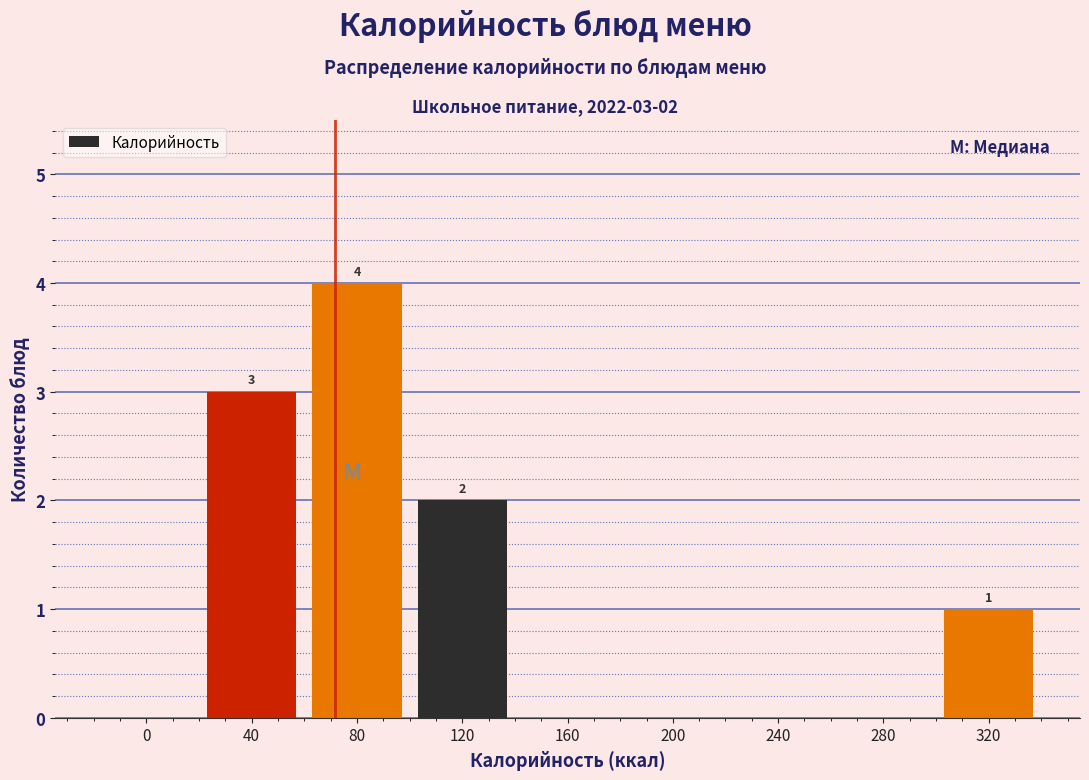

Reading left to right, transcribe all the data shown in this chart.

0=0	40=3	80=4	120=2	160=0	200=0	240=0	280=0	320=1